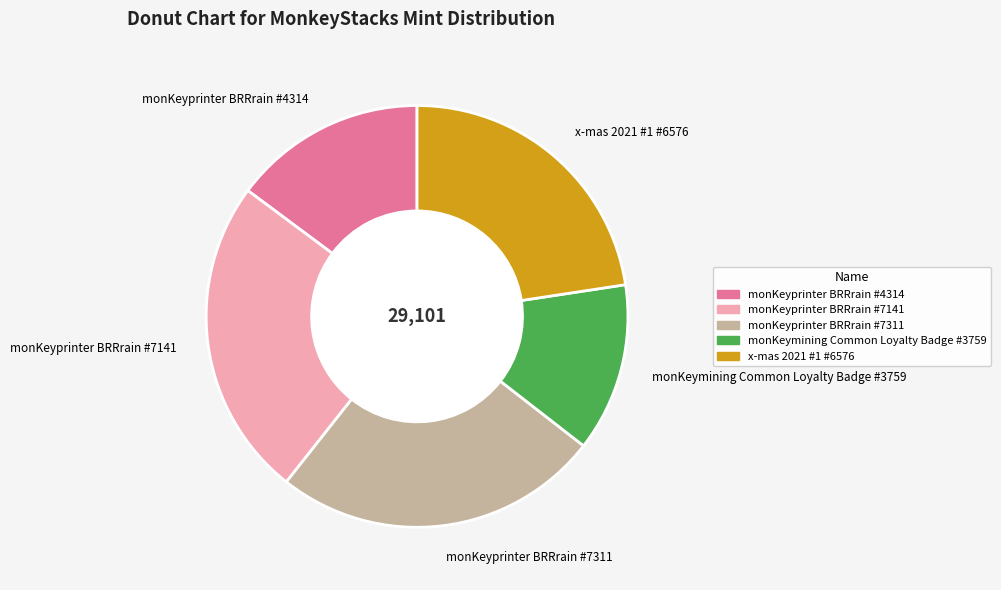

Which category has the smallest portion of the pie?

monKeymining Common Loyalty Badge #3759